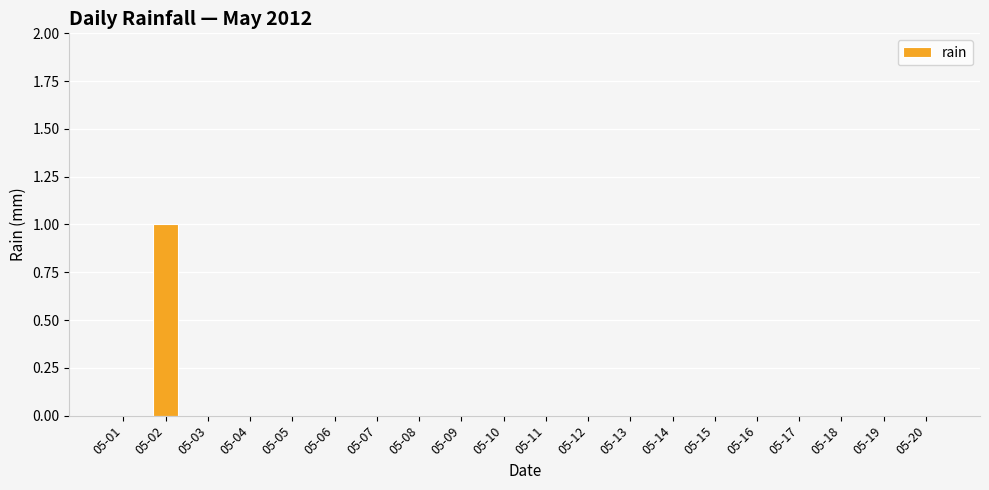

Are the bars horizontal?

No